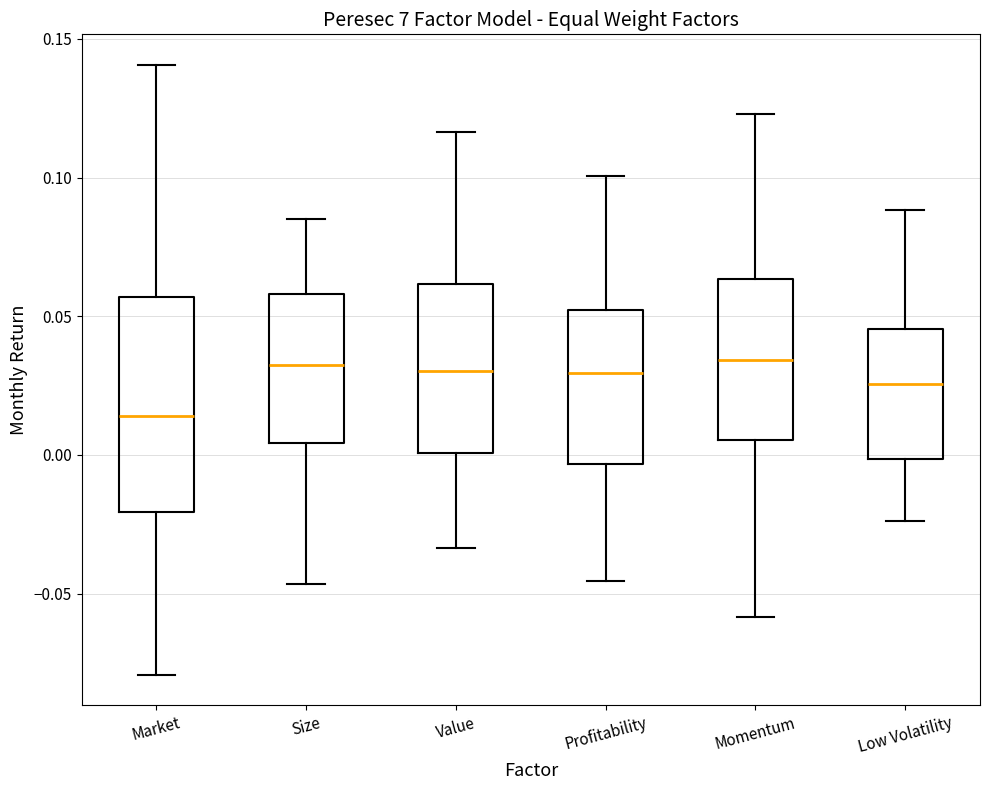

Which box is the tallest, from its lower edge to its upper edge?

Market